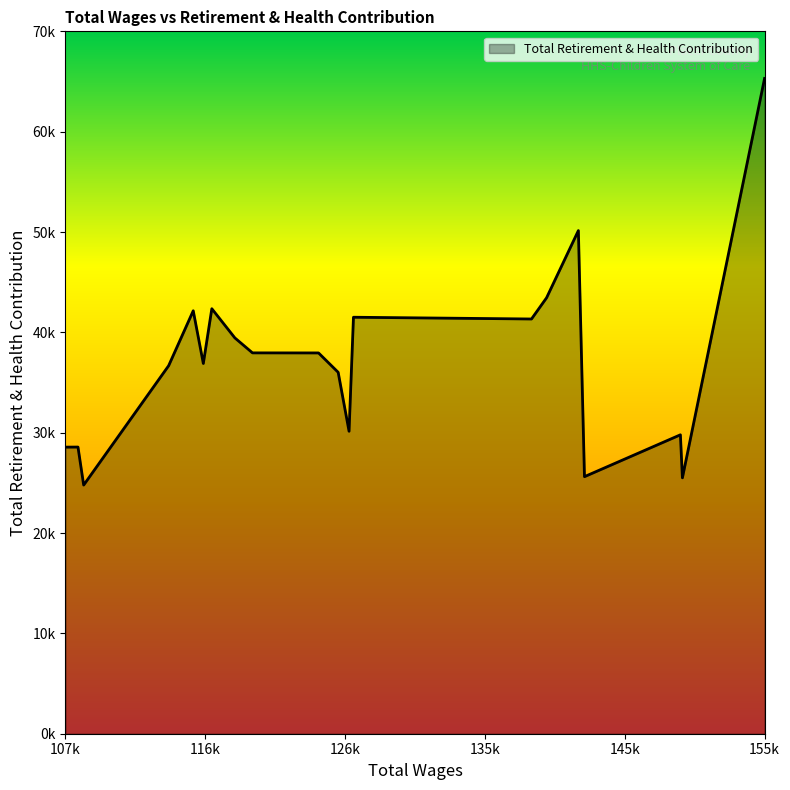

Is this an area chart (filled region under the line)?

Yes